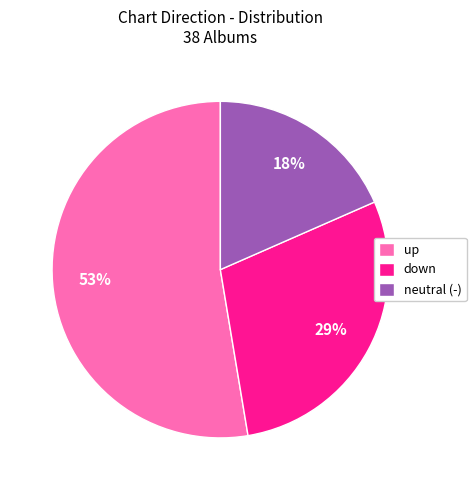

Rank the categories by value from highest to lowest.

up, down, neutral (-)